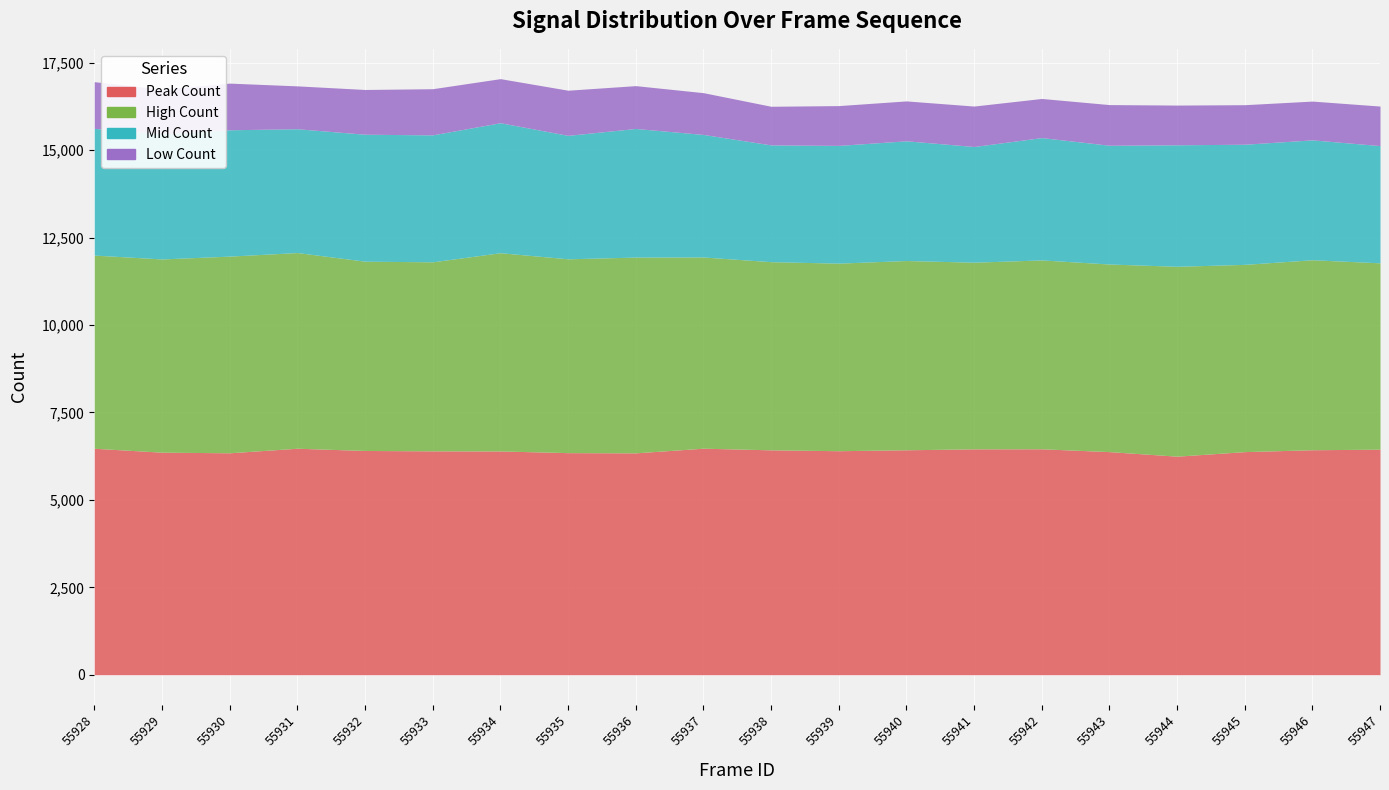

What value does the High Count series have at 55930, to the nearest 50?

5600